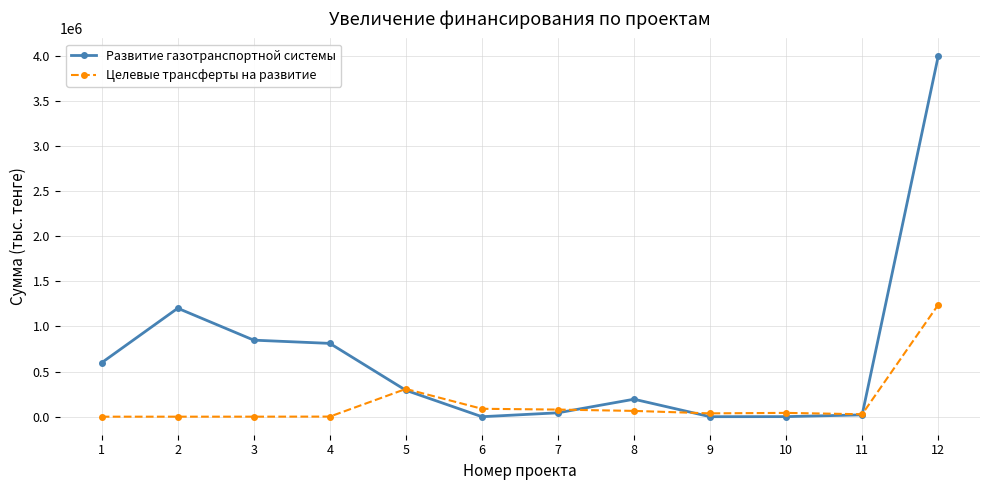

Which series has the widest spread of values?

Развитие газотранспортной системы